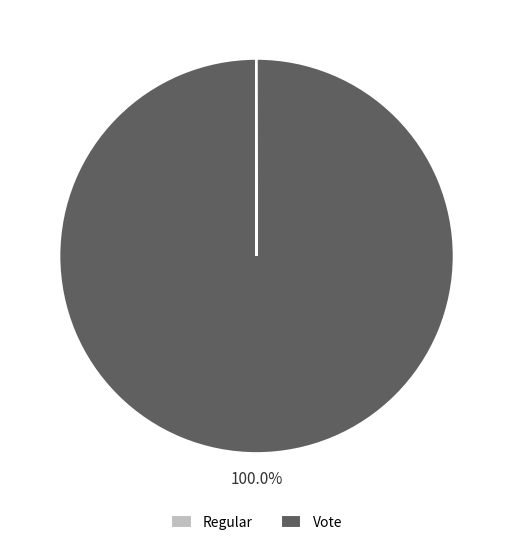

What is the largest slice in the pie chart?

Vote